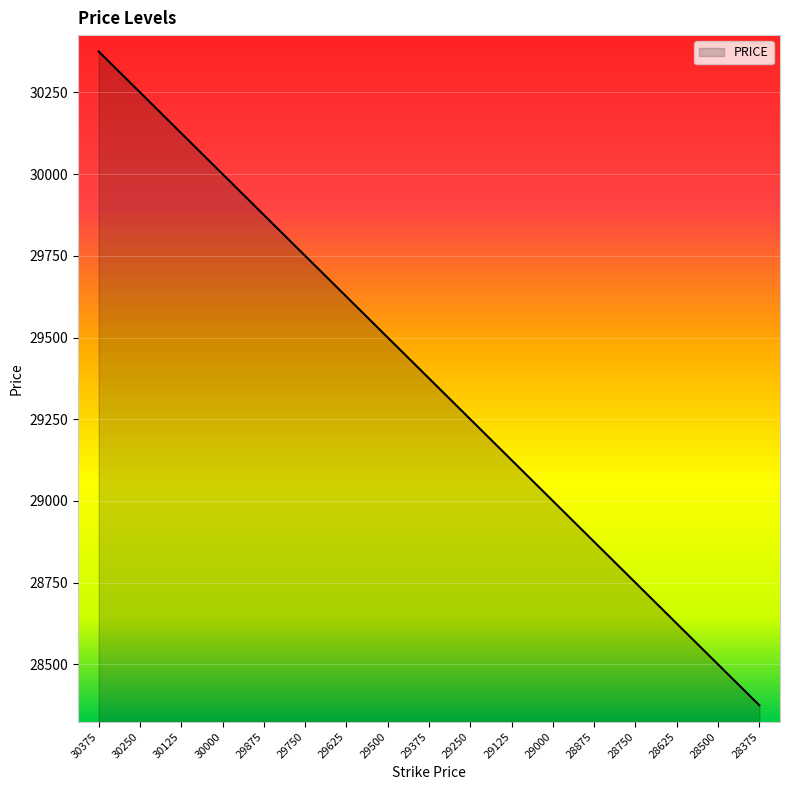

How many distinct data groups are displayed?

1